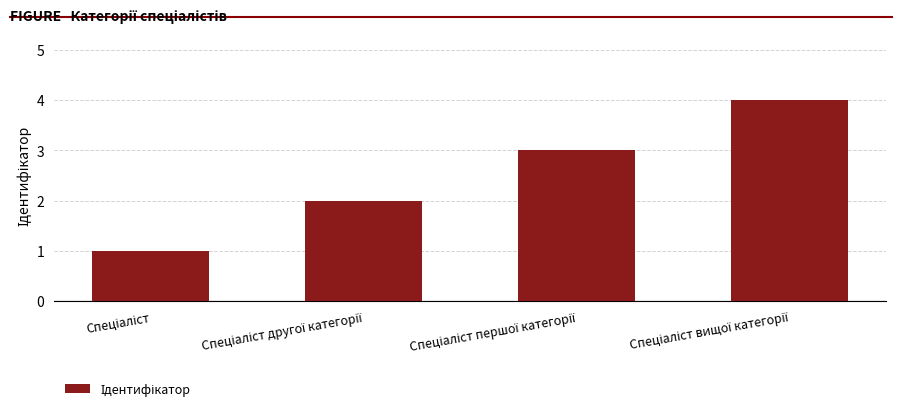

Count the number of categories in the chart.

4